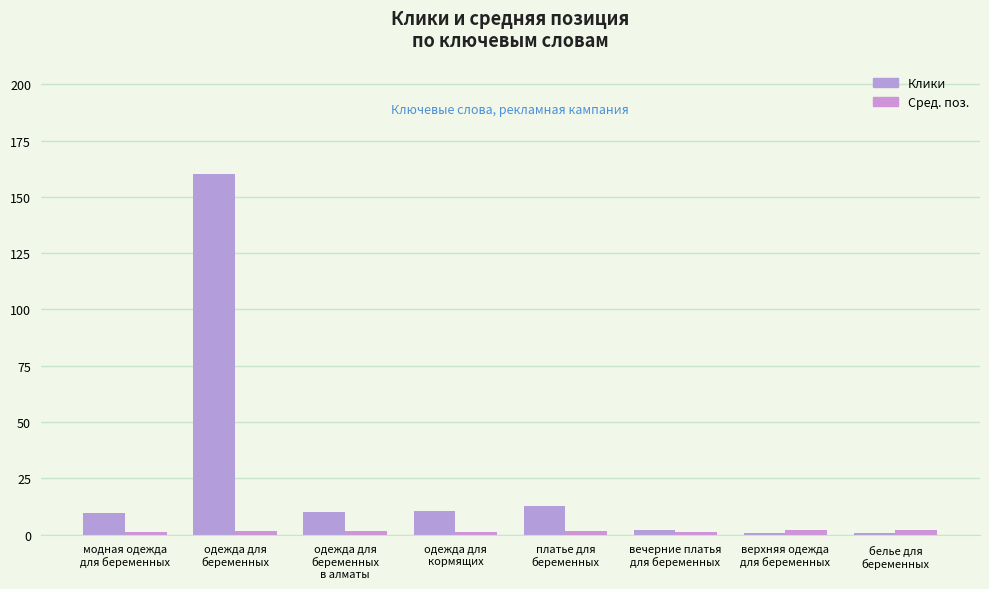

Which category has the lowest value across all series?

белье для
беременных